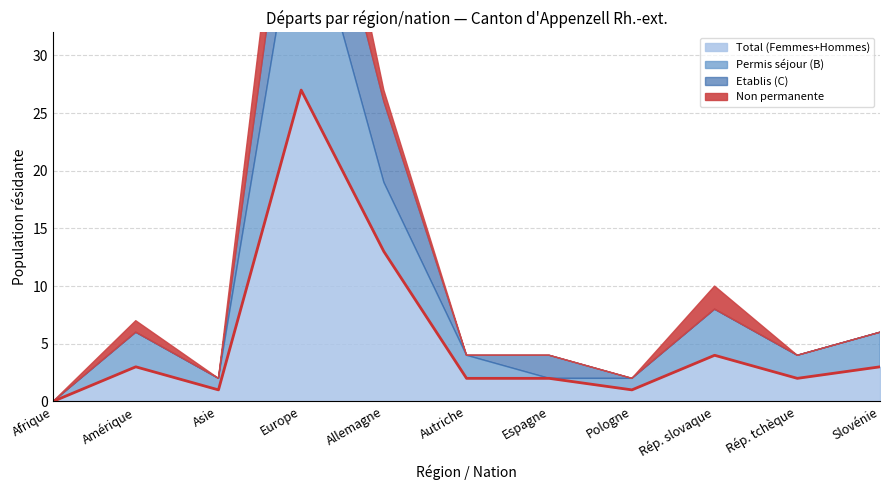

Rank the series by their maximum value, from highest to lowest.

Total (Femmes+Hommes), Permis séjour (B), Etablis (C), Non permanente